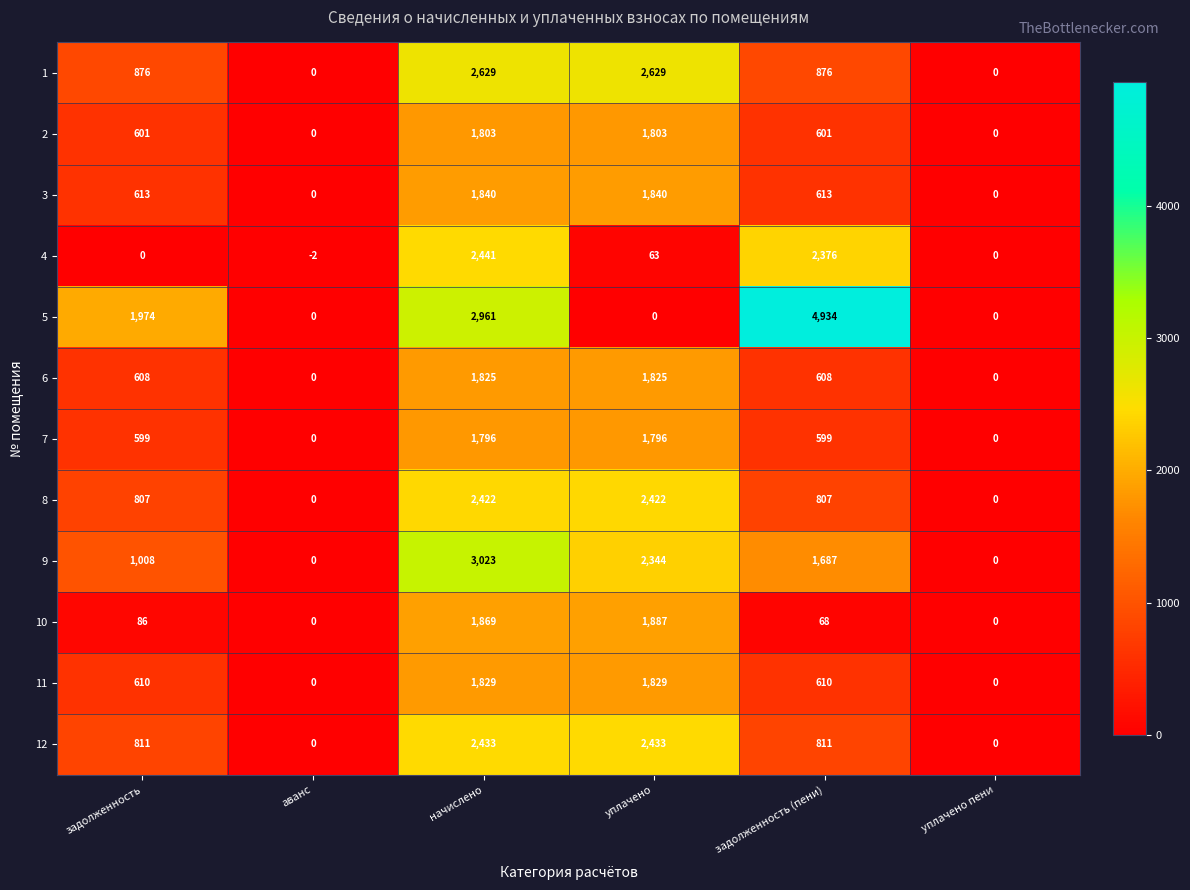

What is the sum of all 11 values?

4878